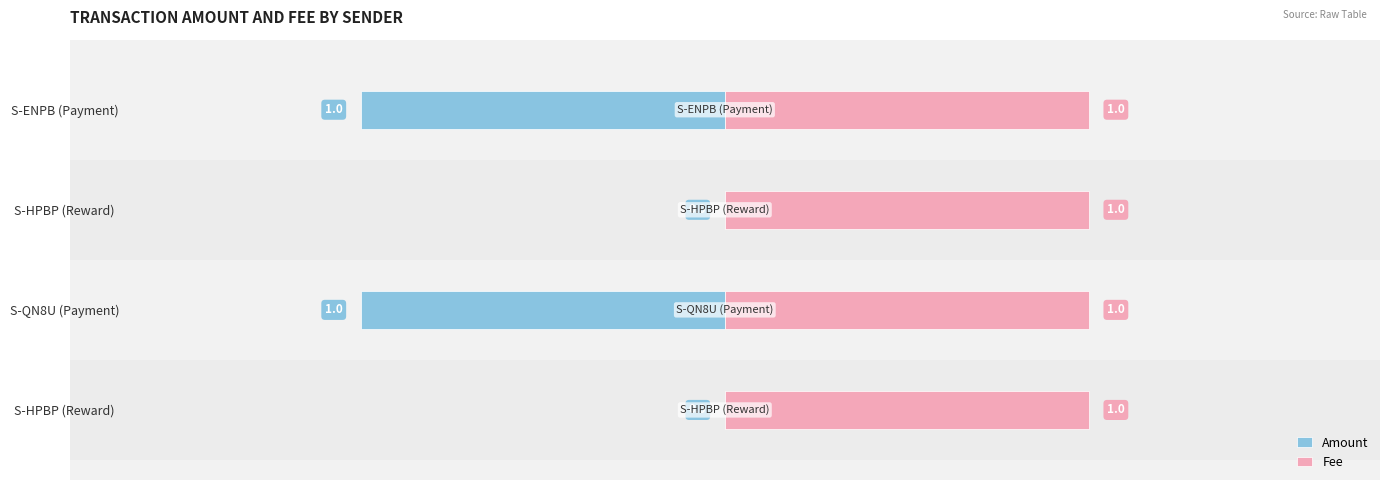

At how many categories does at least one series exceed 0?

4